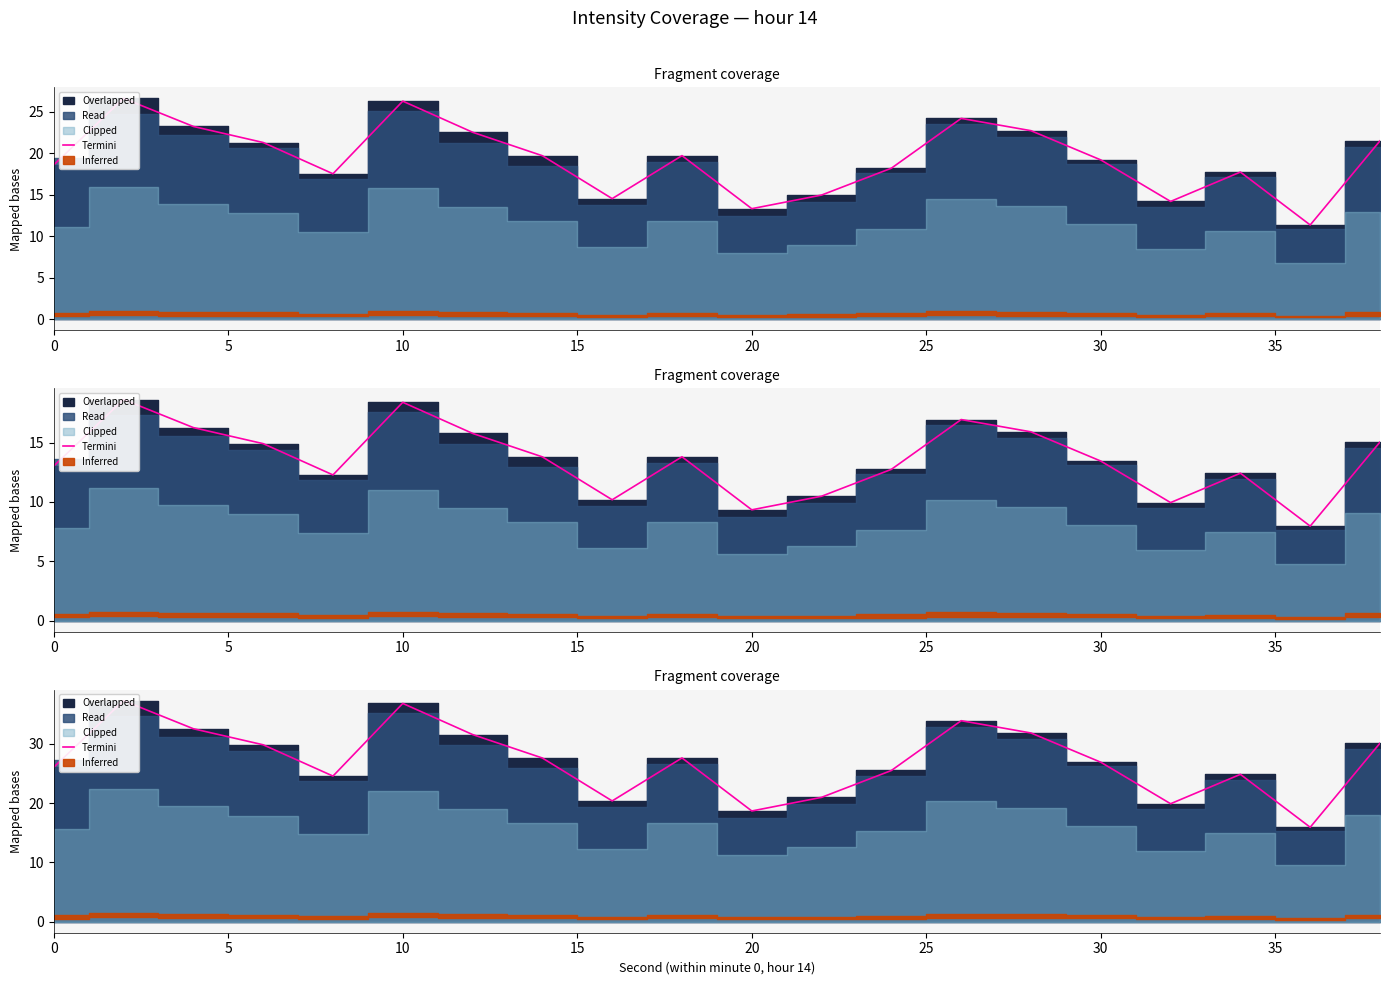

Reading left to right, what are all the values shown in this chart?

26.1	37.3	32.5	29.8	24.6	36.8	31.6	27.6	20.4	27.6	18.7	21.0	25.5	33.9	31.8	26.9	19.9	24.9	15.9	30.1